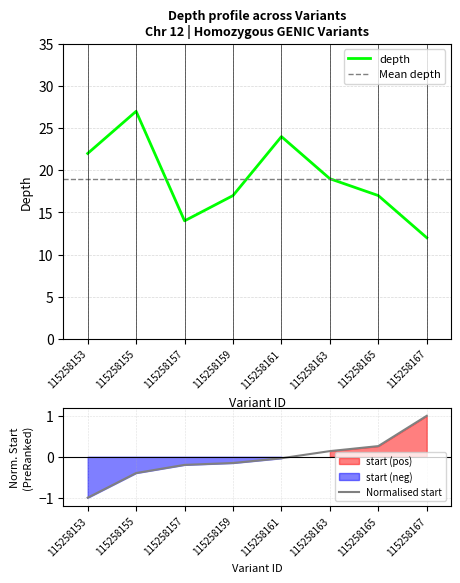

Reading left to right, what are all the values shown in this chart?

22	27	14	17	24	19	17	12